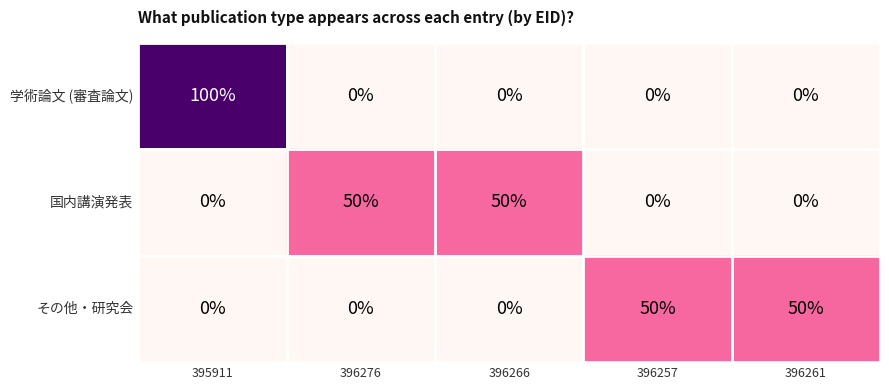

Reading left to right, extract all data points from this chart.

学術論文 (審査論文): 100	0	0	0	0
国内講演発表: 0	50	50	0	0
その他・研究会: 0	0	0	50	50